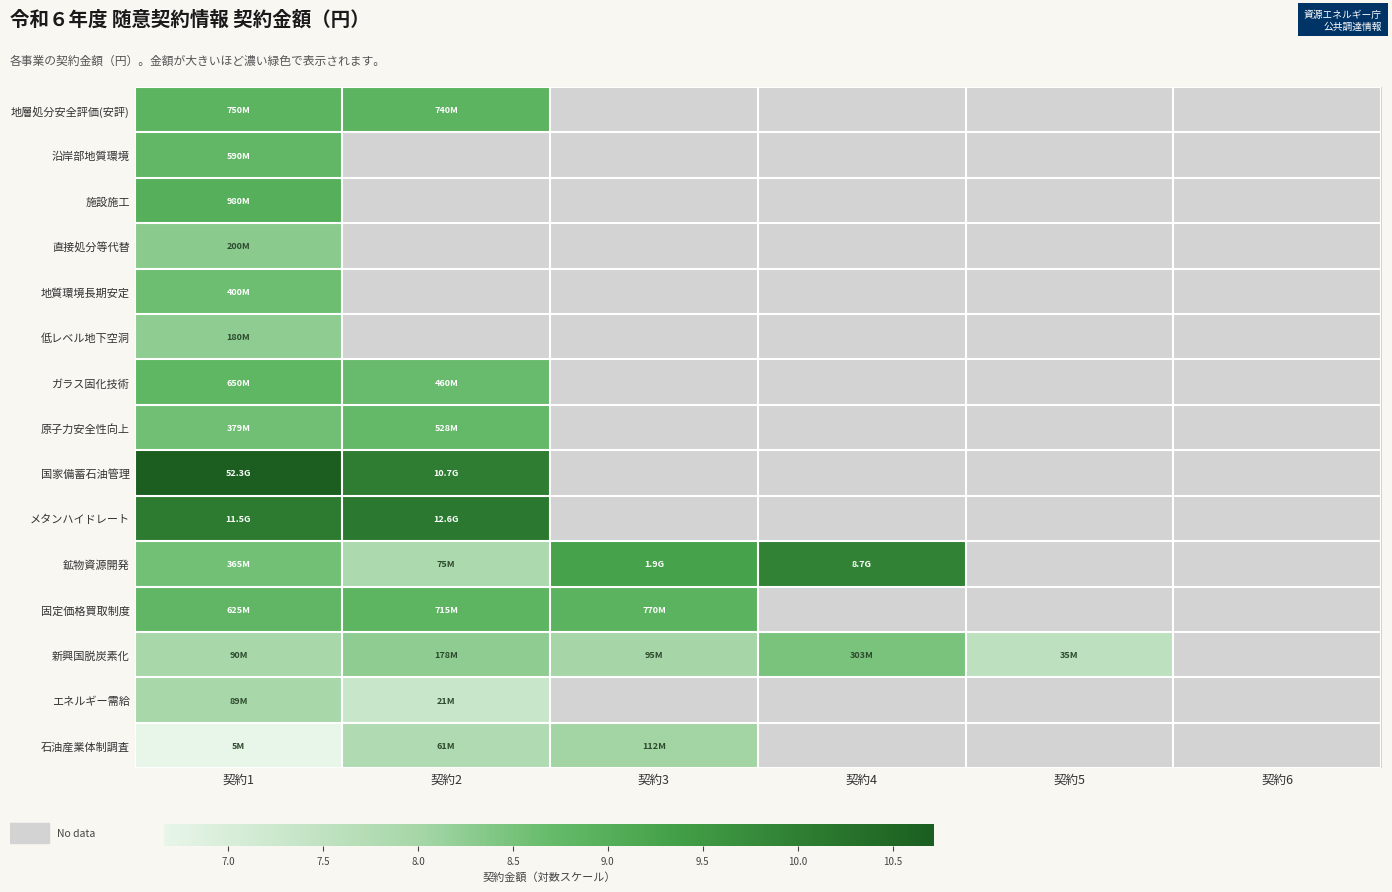

List the series in order of their peak value, lowest first.

エネルギー需給, 石油産業体制調査, 低レベル地下空洞, 直接処分等代替, 新興国脱炭素化, 地質環境長期安定, 原子力安全性向上, 沿岸部地質環境, ガラス固化技術, 地層処分安全評価(安評), 固定価格買取制度, 施設施工, 鉱物資源開発, メタンハイドレート, 国家備蓄石油管理